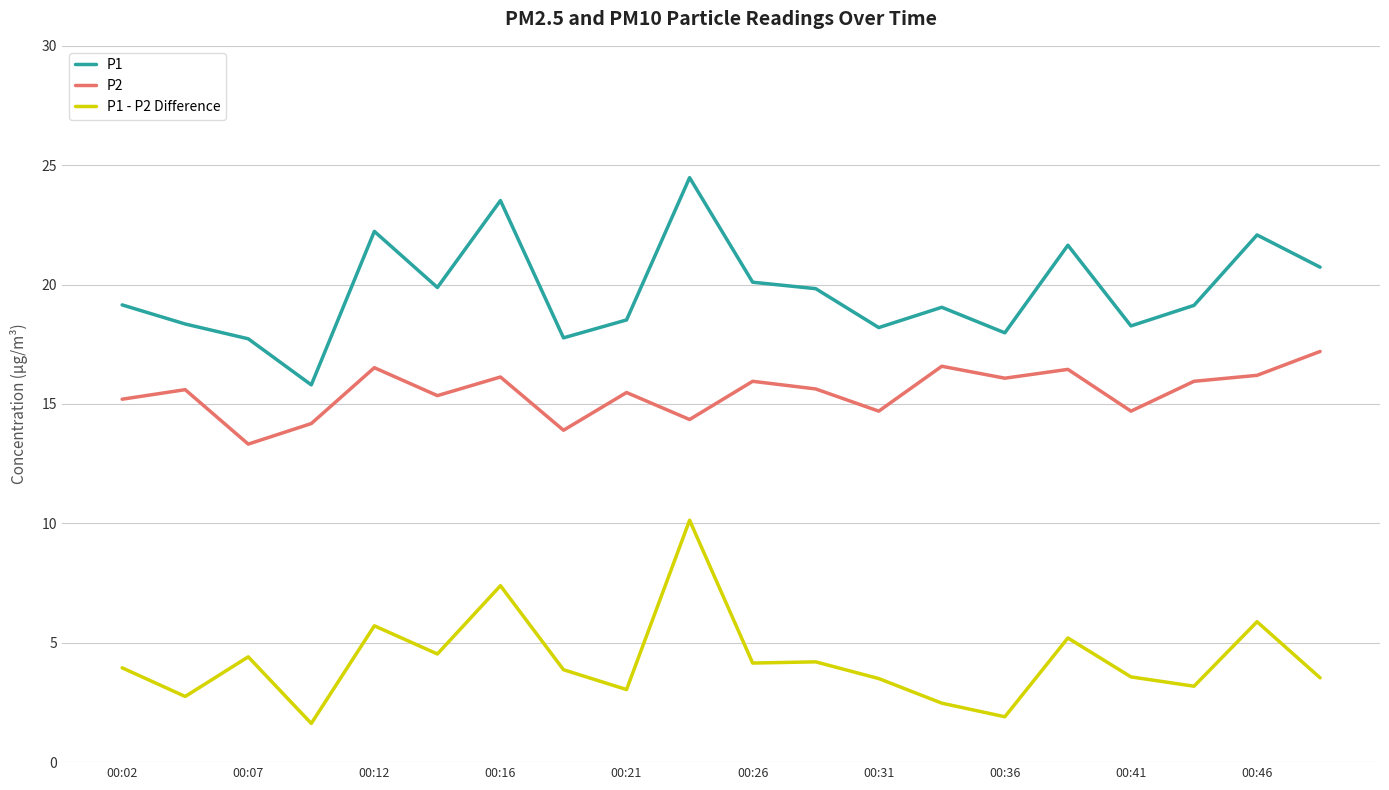

What is the minimum value for P2?

13.3